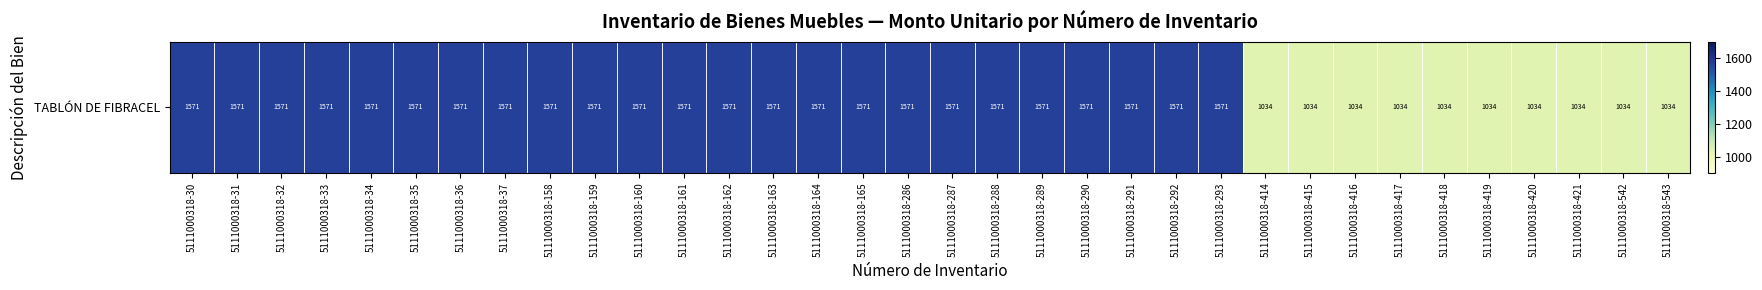

The value at 5111000318-35 is 1570.6. True or false?

True